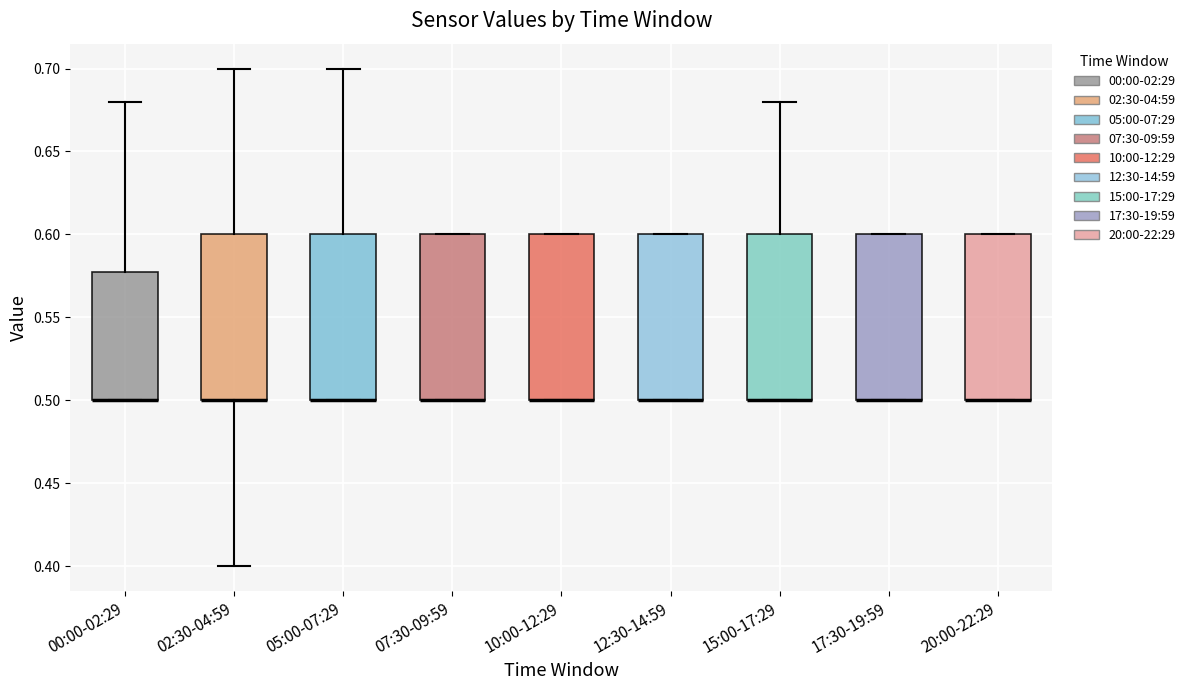

Reading left to right, read every box against the y-axis: the position of its median line, the range the box covers, and the ends of its whiskers. The values are not printed on the chart, so give them approximately, as read against the axis.

00:00-02:29: median 0.50 (drawn on the box's lower edge), box 0.50 to 0.58, whiskers 0.50 to 0.68
02:30-04:59: median 0.50 (drawn on the box's lower edge), box 0.50 to 0.60, whiskers 0.40 to 0.70
05:00-07:29: median 0.50 (drawn on the box's lower edge), box 0.50 to 0.60, whiskers 0.50 to 0.70
07:30-09:59: median 0.50 (drawn on the box's lower edge), box 0.50 to 0.60, whiskers 0.50 to 0.60
10:00-12:29: median 0.50 (drawn on the box's lower edge), box 0.50 to 0.60, whiskers 0.50 to 0.60
12:30-14:59: median 0.50 (drawn on the box's lower edge), box 0.50 to 0.60, whiskers 0.50 to 0.60
15:00-17:29: median 0.50 (drawn on the box's lower edge), box 0.50 to 0.60, whiskers 0.50 to 0.68
17:30-19:59: median 0.50 (drawn on the box's lower edge), box 0.50 to 0.60, whiskers 0.50 to 0.60
20:00-22:29: median 0.50 (drawn on the box's lower edge), box 0.50 to 0.60, whiskers 0.50 to 0.60